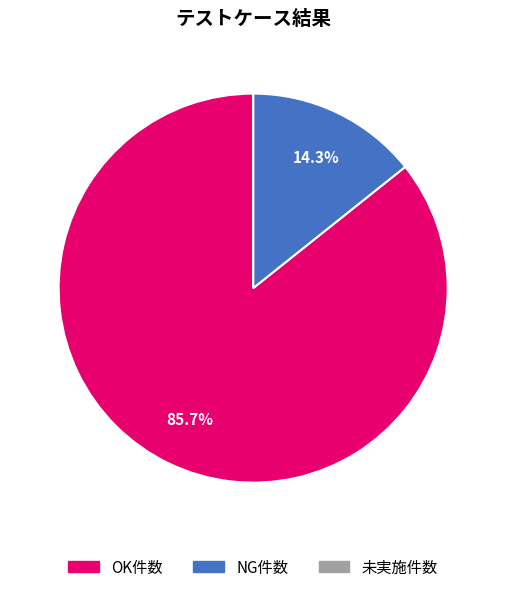

Combined, what portion of the pie is OK件数 and NG件数?

100.0%